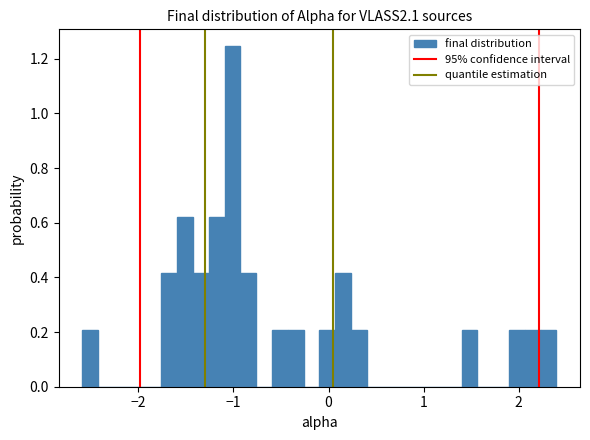

Around what value on the x-axis is the tallest bar? Give the approximate position of its centre, as read against the axis.

-1.0